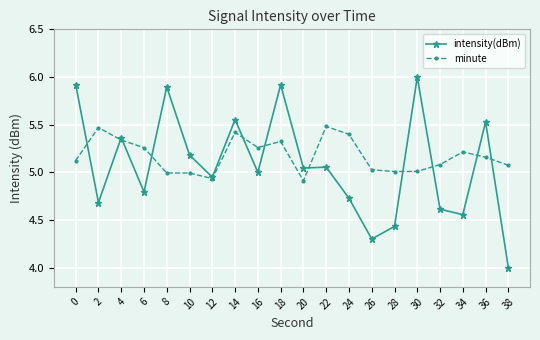

The value of minute at 36 is 5.2. True or false?

True